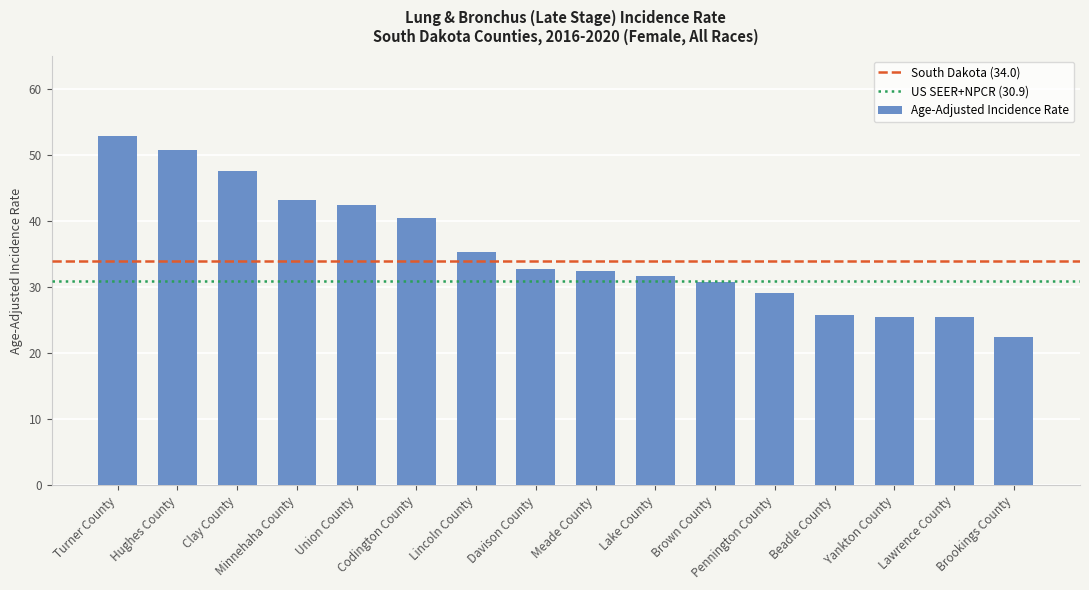

What is the maximum value shown in the chart?

52.8